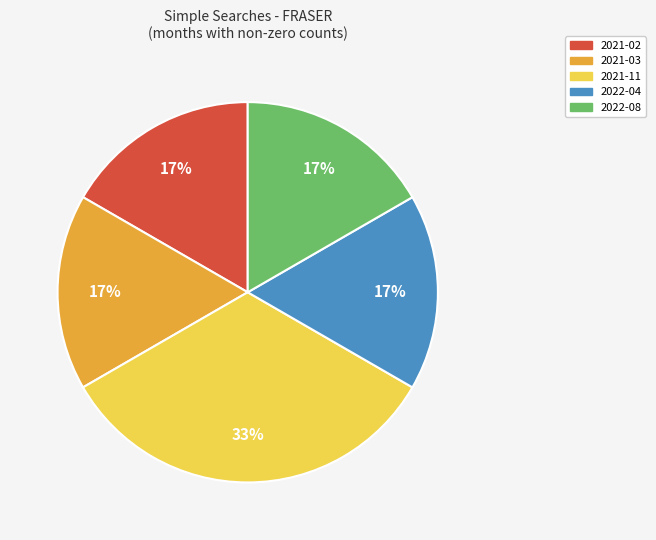

How many segments does this pie chart have?

5